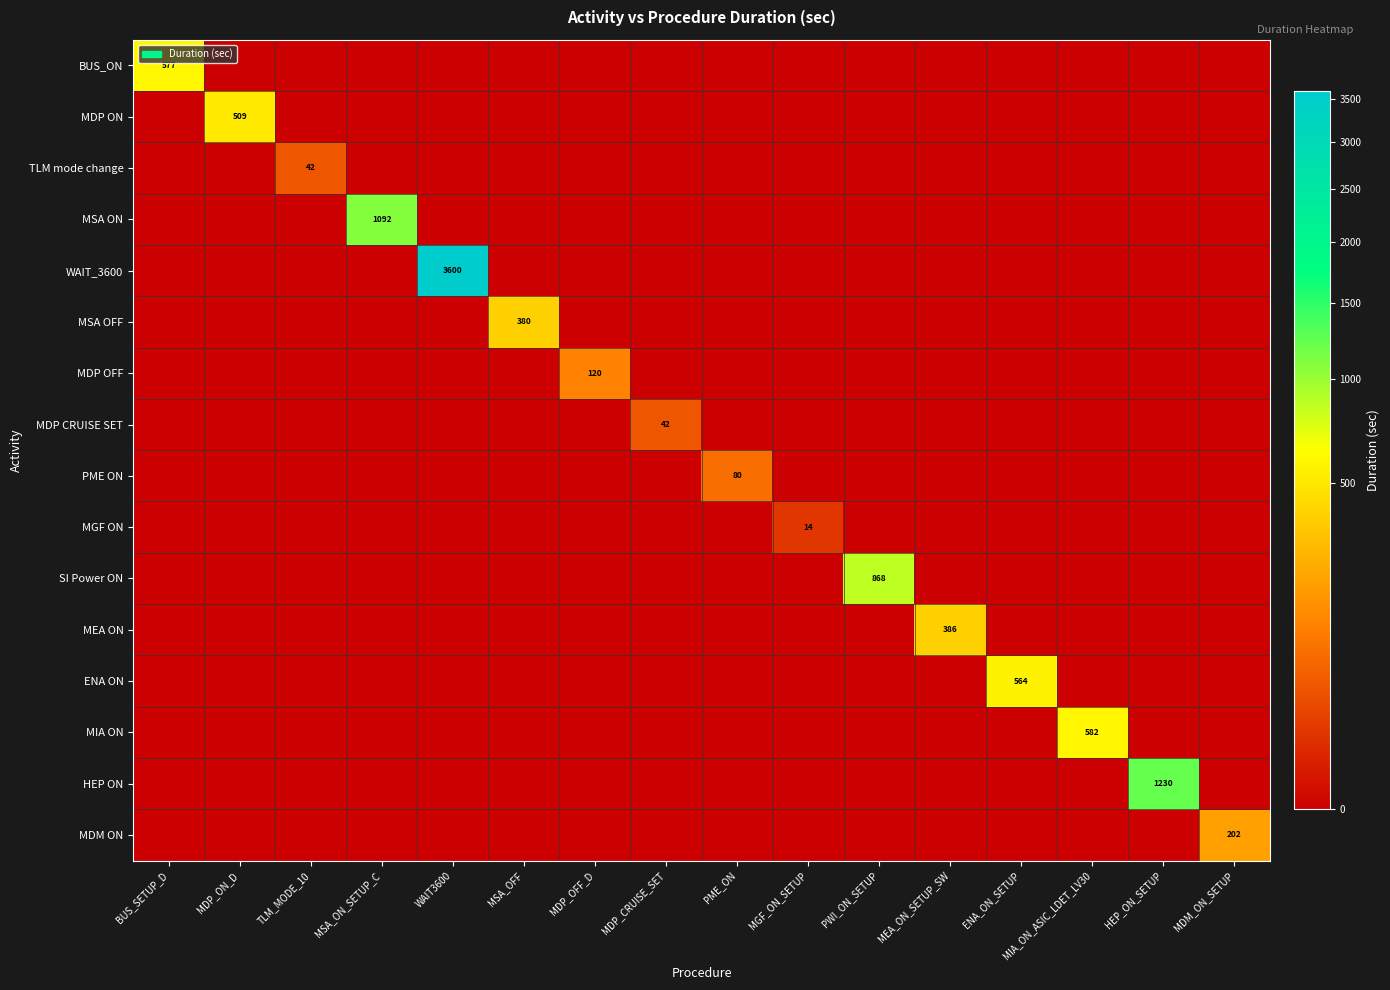

Is it true that MEA ON equals 386 at MEA_ON_SETUP_SW?

True